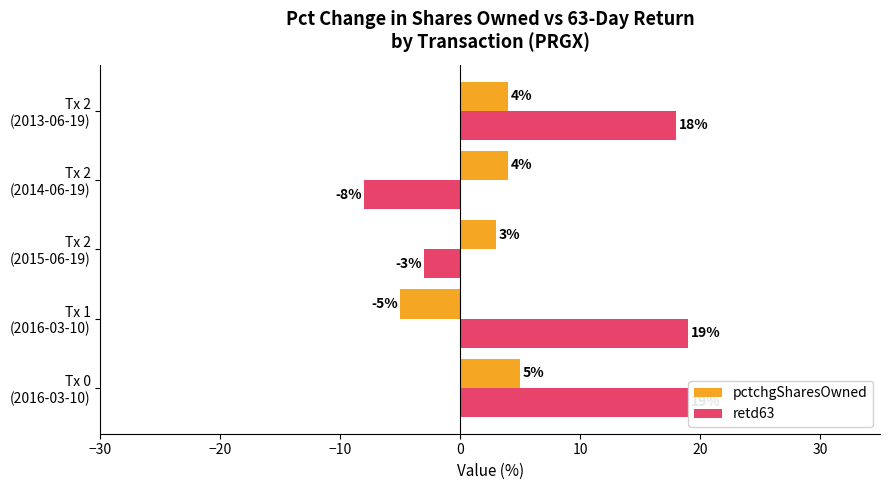

Which series has the largest total across all categories?

retd63